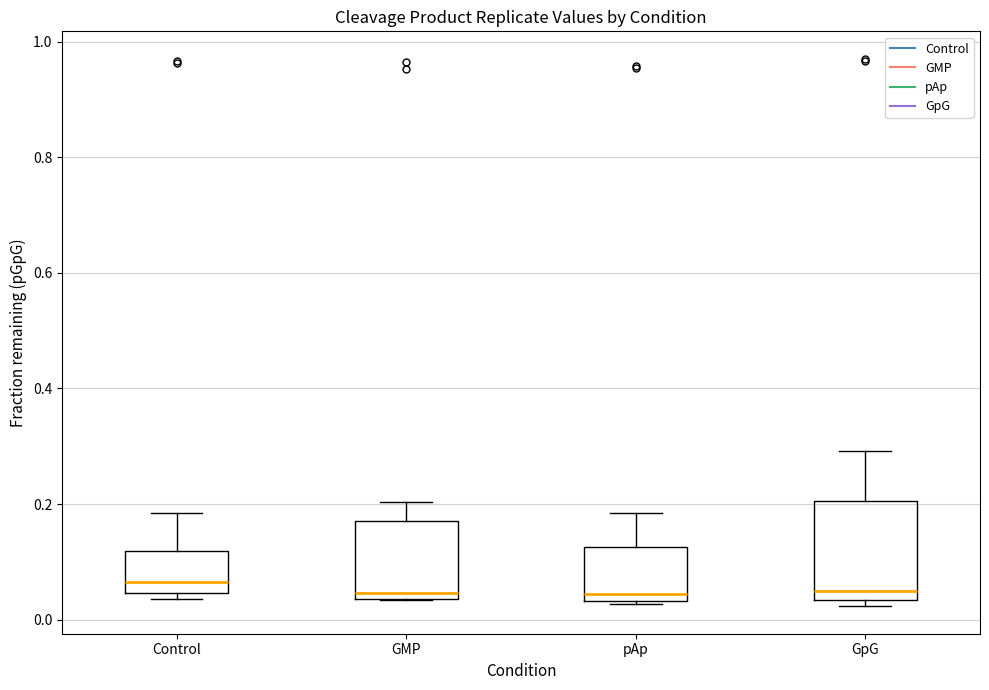

Where is the upper edge of the box for Control on the y-axis? The values are not printed on the chart, so give them approximately, as read against the axis.

0.12